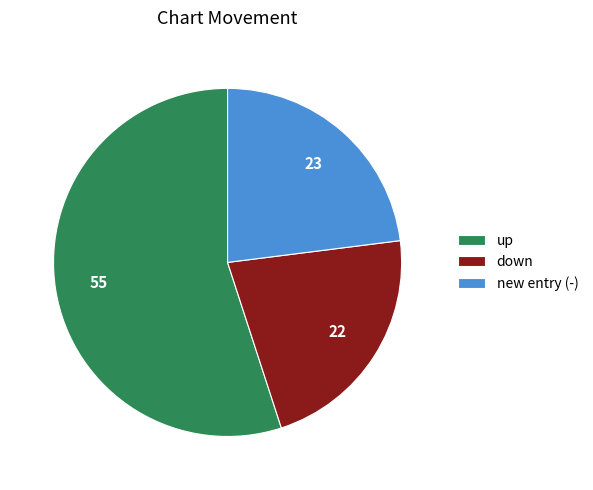

How many slices are in this pie chart?

3